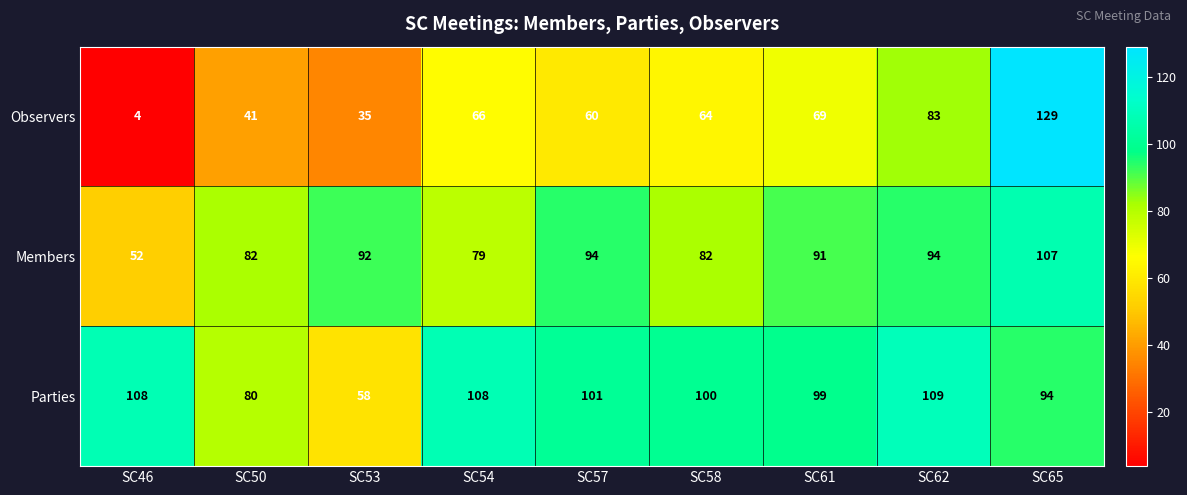

Reading left to right, what are all the values shown in this chart?

Observers: 4	41	35	66	60	64	69	83	129
Members: 52	82	92	79	94	82	91	94	107
Parties: 108	80	58	108	101	100	99	109	94